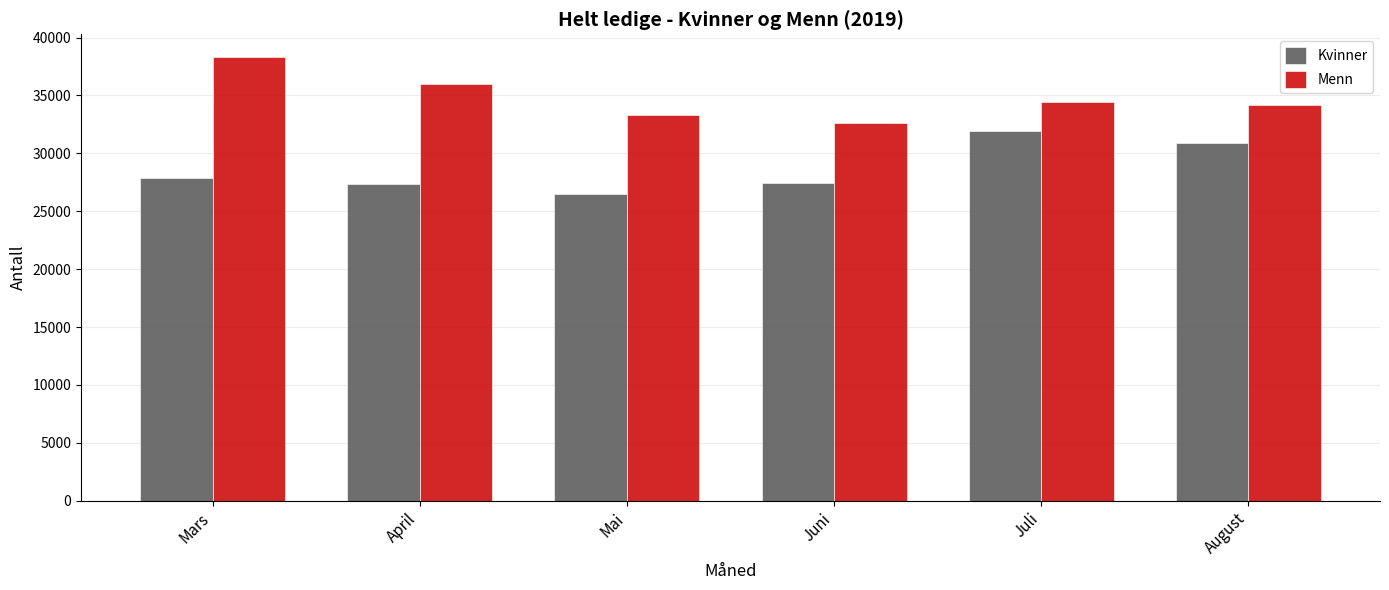

What is the spread (max minus min) of values at April?

8560